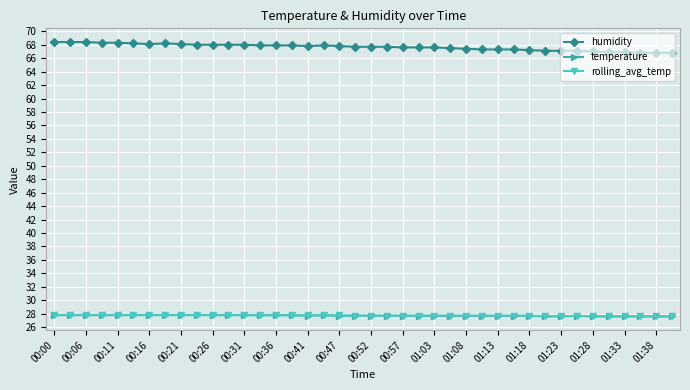

Which series has the widest spread of values?

humidity